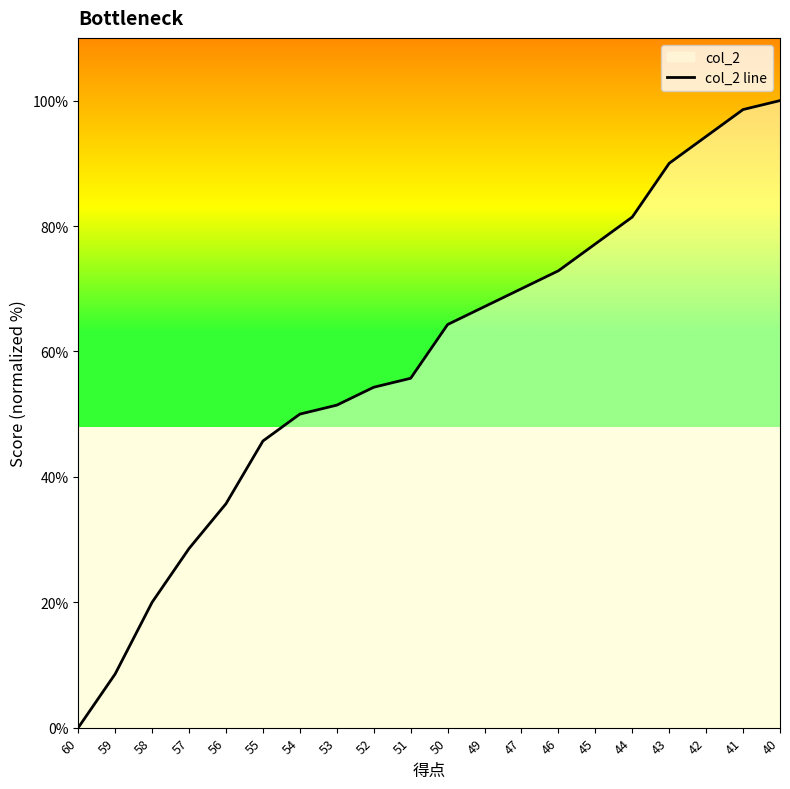

True or false: the data shows 23.3 at 52.

False